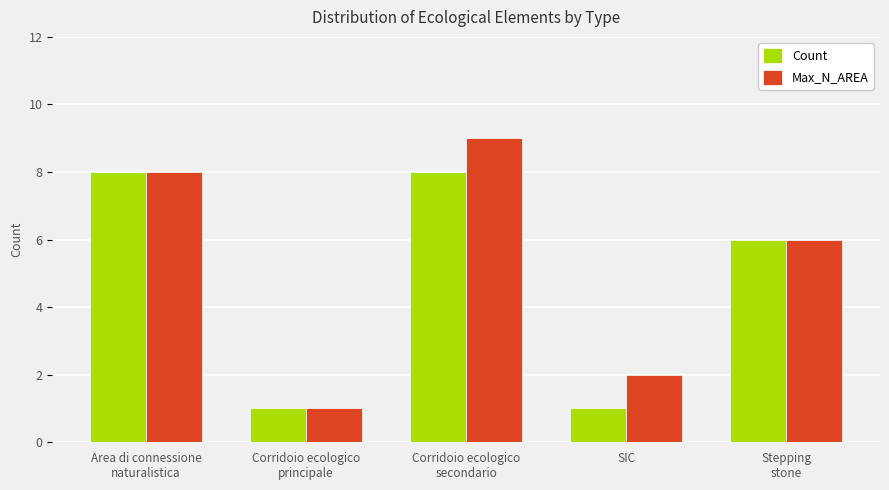

At how many categories does at least one series exceed 4?

3